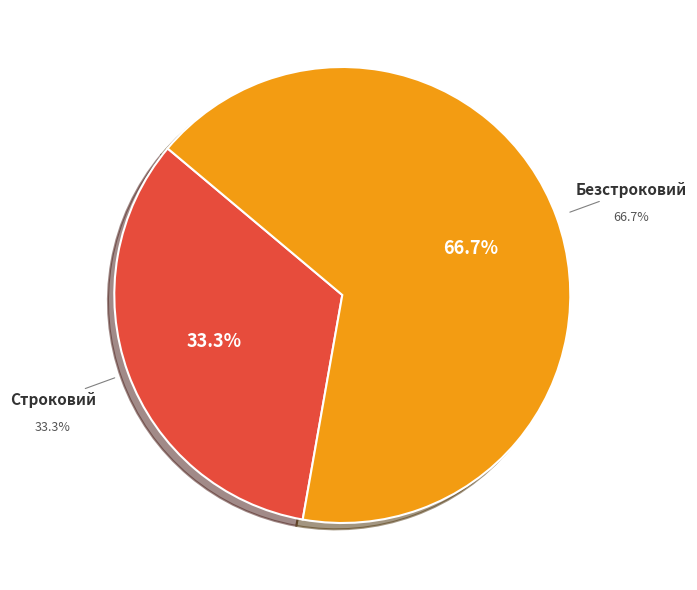

Which slice is the largest?

Безстроковий